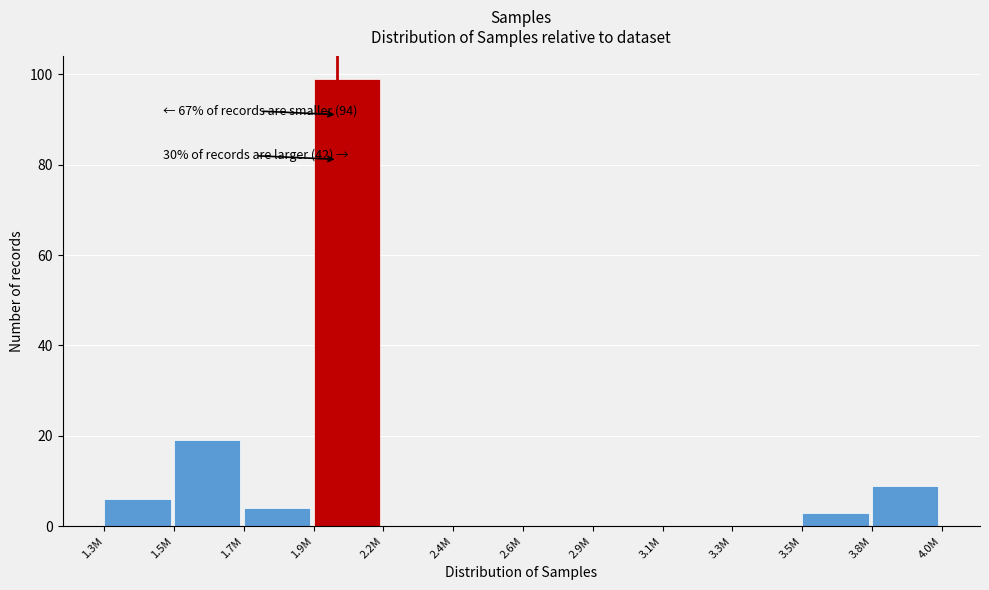

Reading left to right, extract all data points from this chart.

1.3M=6	1.5M=19	1.7M=4	1.9M=99	2.2M=0	2.4M=0	2.6M=0	2.9M=0	3.1M=0	3.3M=0	3.5M=3	3.8M=9